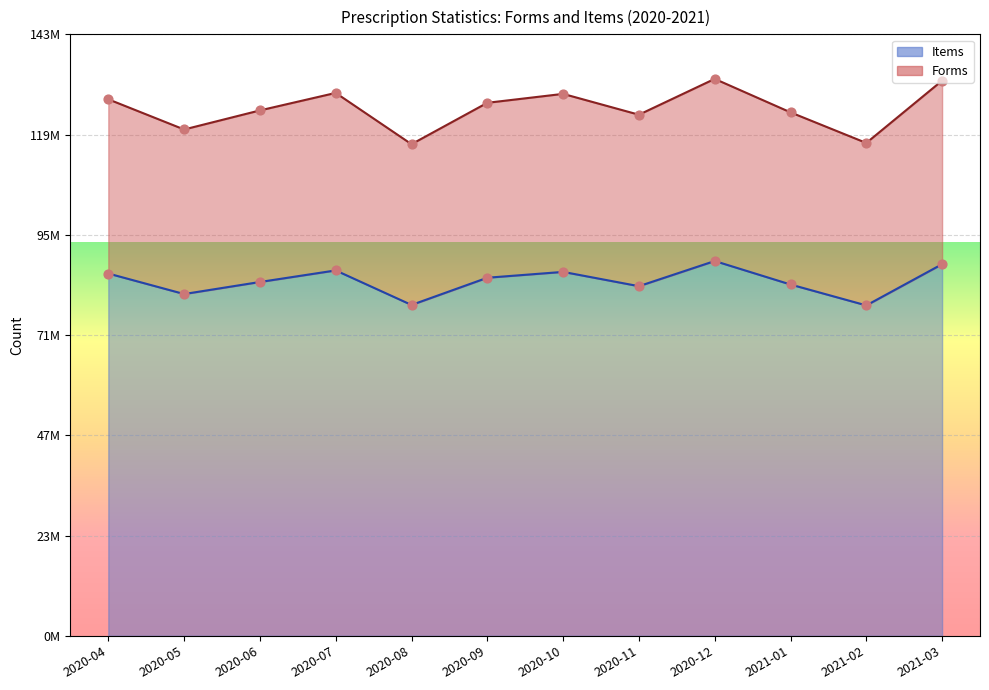

What are all the series names shown in the legend?

Forms, Items